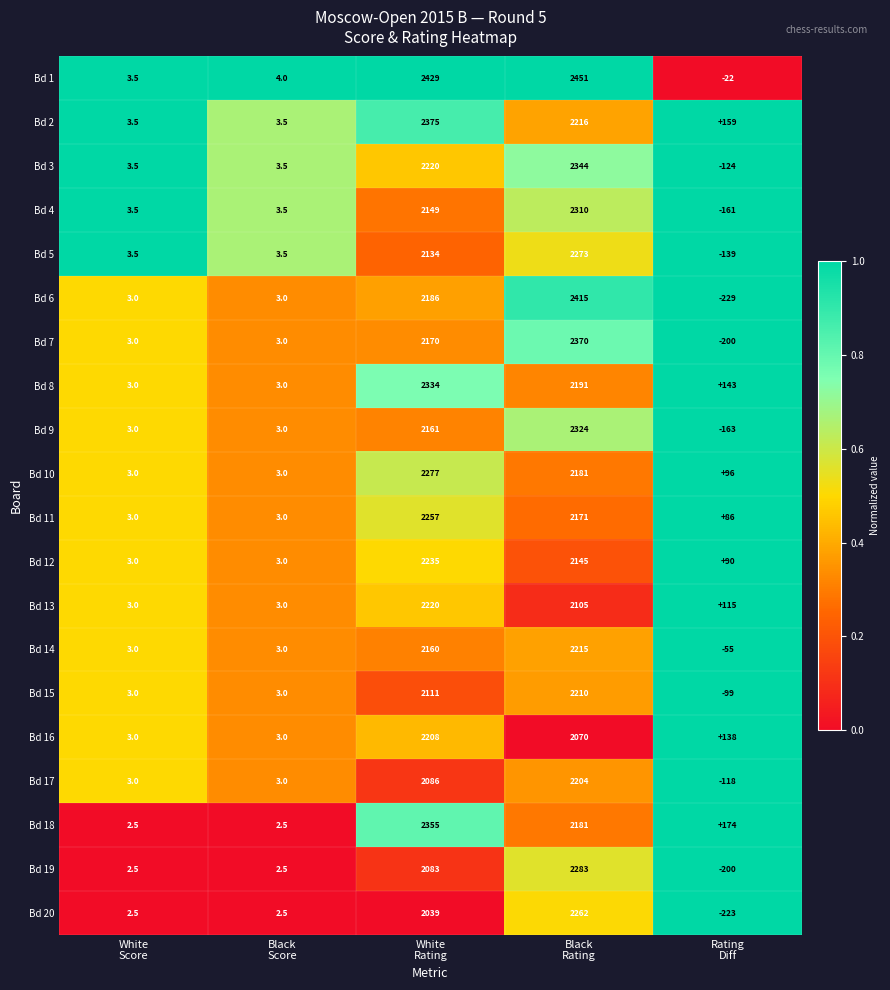

Rank the series by their maximum value, from lowest to highest.

Bd 17, Bd 16, Bd 15, Bd 14, Bd 13, Bd 12, Bd 11, Bd 20, Bd 5, Bd 10, Bd 19, Bd 4, Bd 9, Bd 8, Bd 3, Bd 18, Bd 7, Bd 2, Bd 6, Bd 1